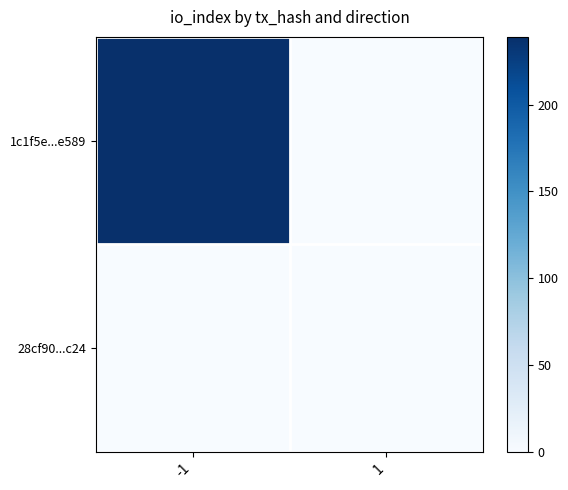

Rank the series by their maximum value, from lowest to highest.

28cf90...c24, 1c1f5e...e589